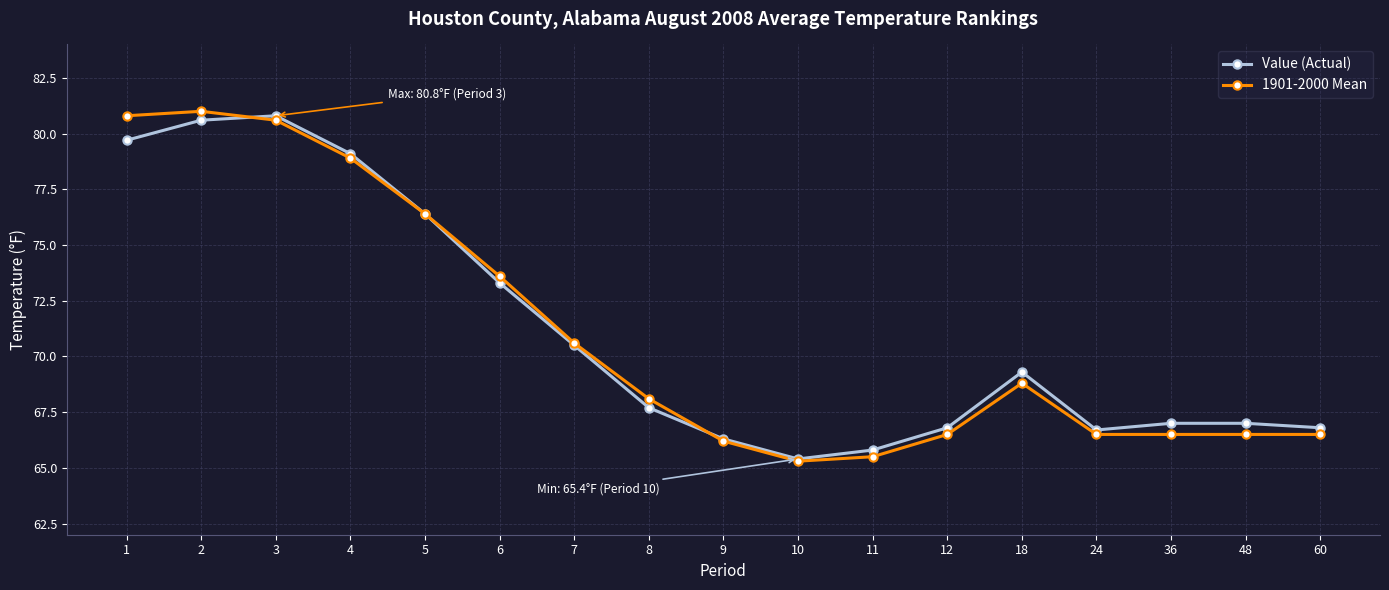

How many lines are shown in the chart?

2